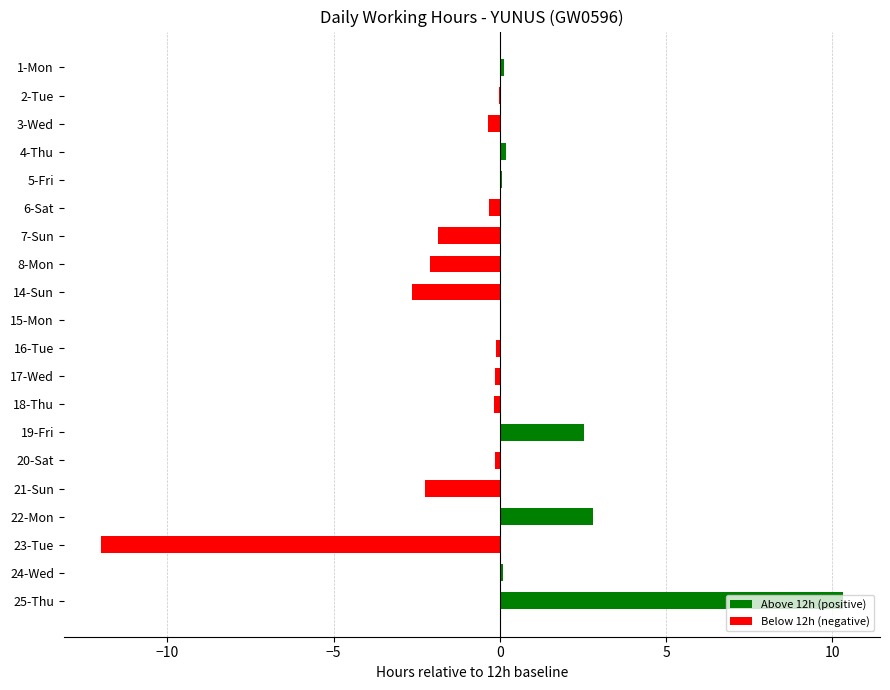

Count the number of data series in this chart.

1